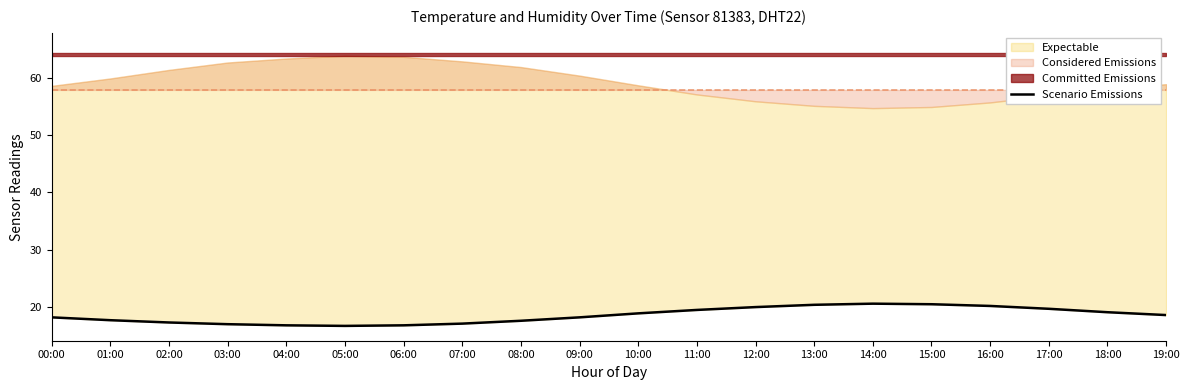

Reading left to right, extract all data points from this chart.

18.1	17.6	17.2	16.9	16.7	16.6	16.7	17.0	17.5	18.1	18.8	19.4	19.9	20.3	20.5	20.4	20.1	19.6	19.0	18.5